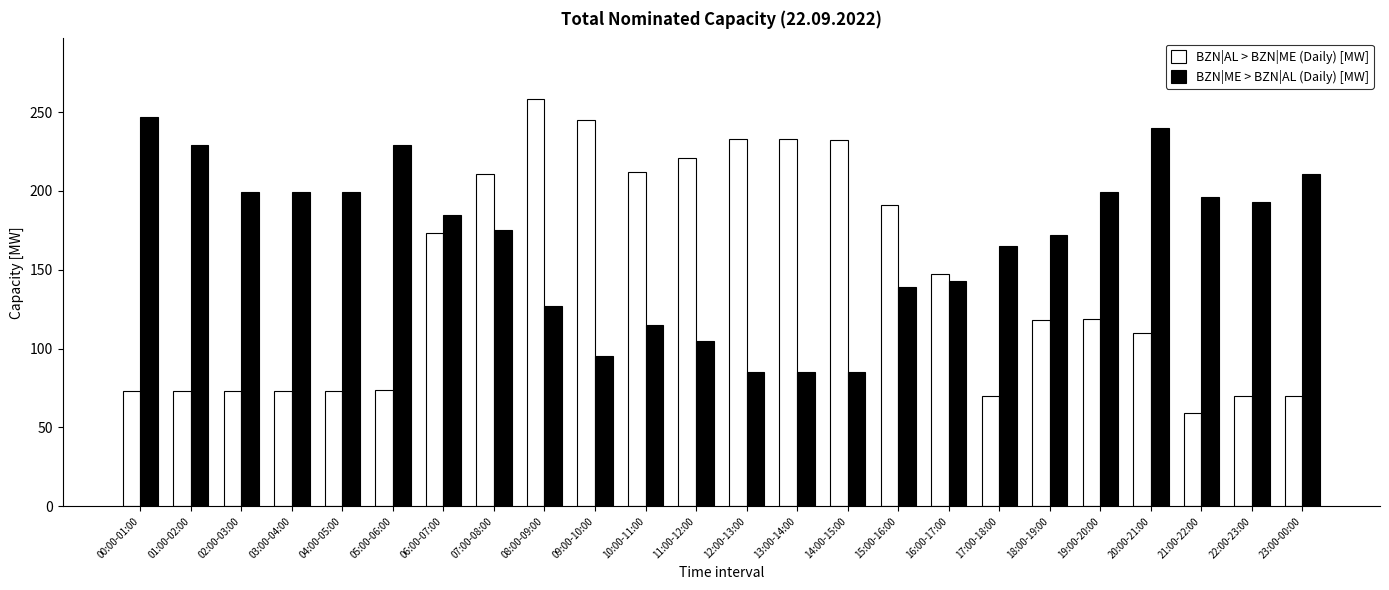

Are the bars grouped side by side (vs. stacked)?

Yes